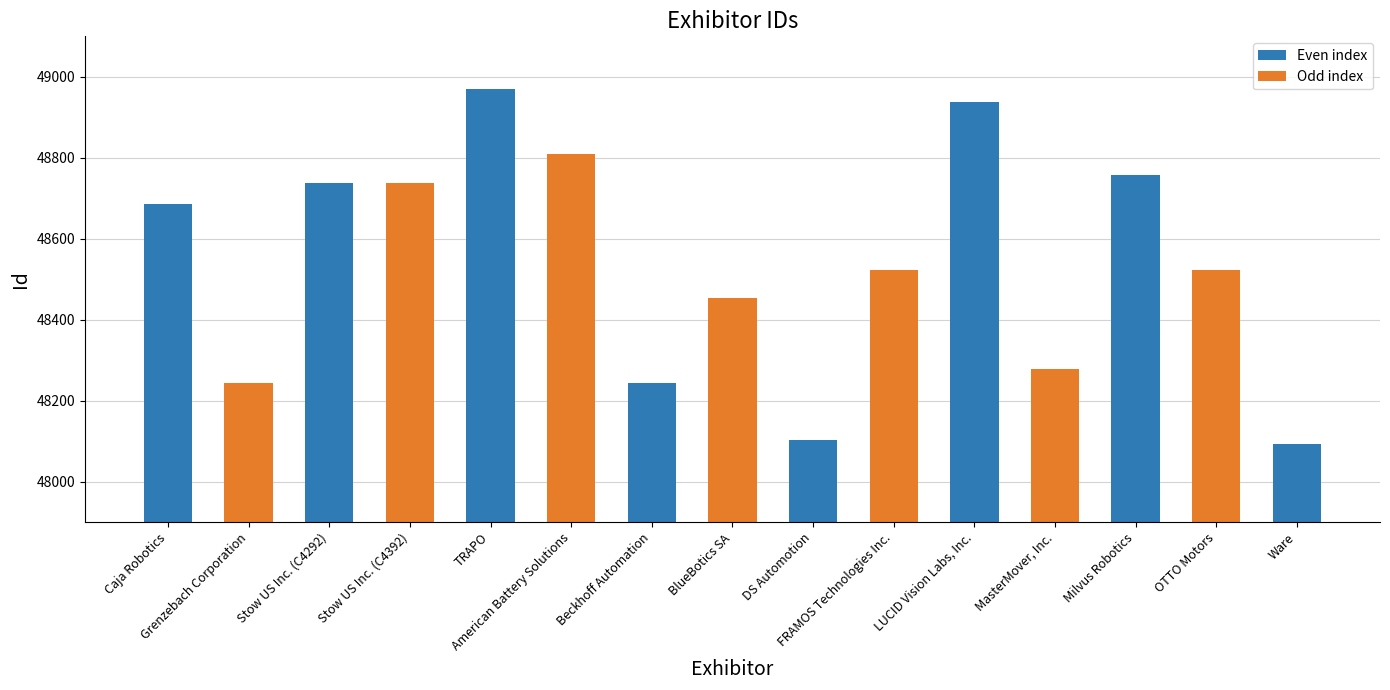

What is the maximum value shown in the chart?

48969